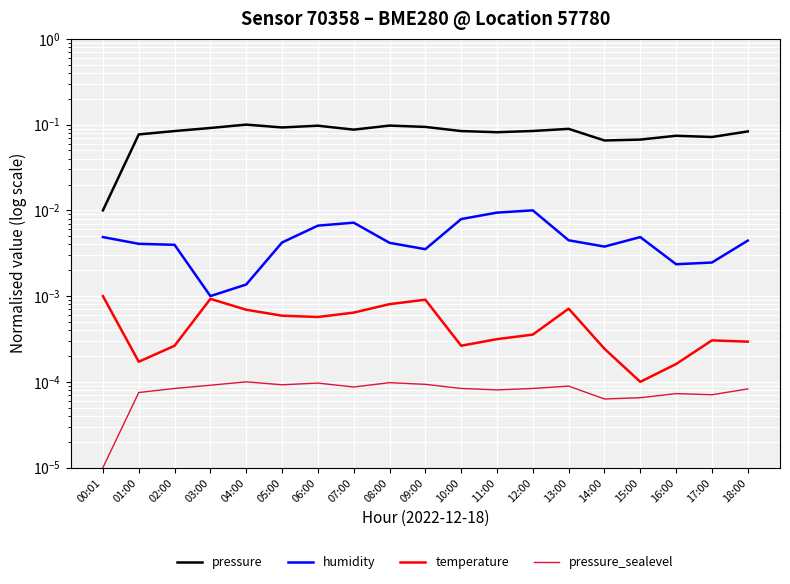

What are all the series names shown in the legend?

pressure, humidity, temperature, pressure_sealevel